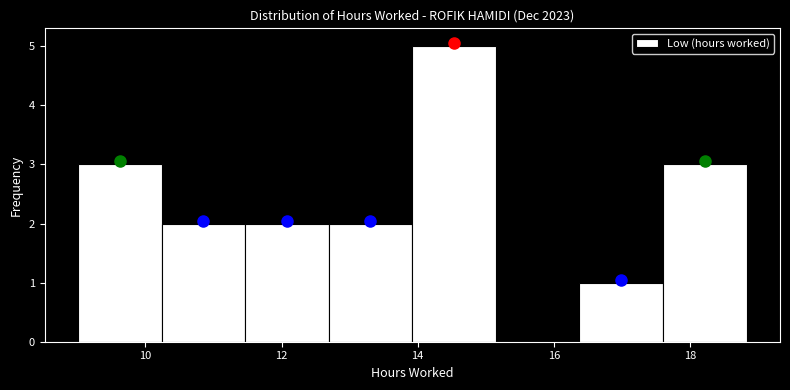

What is the height of the bar covering 16.4 to 17.6 on the x-axis? Neither the bar edges nor the heights are printed on the chart, so give them approximately, as read against the axes.

1